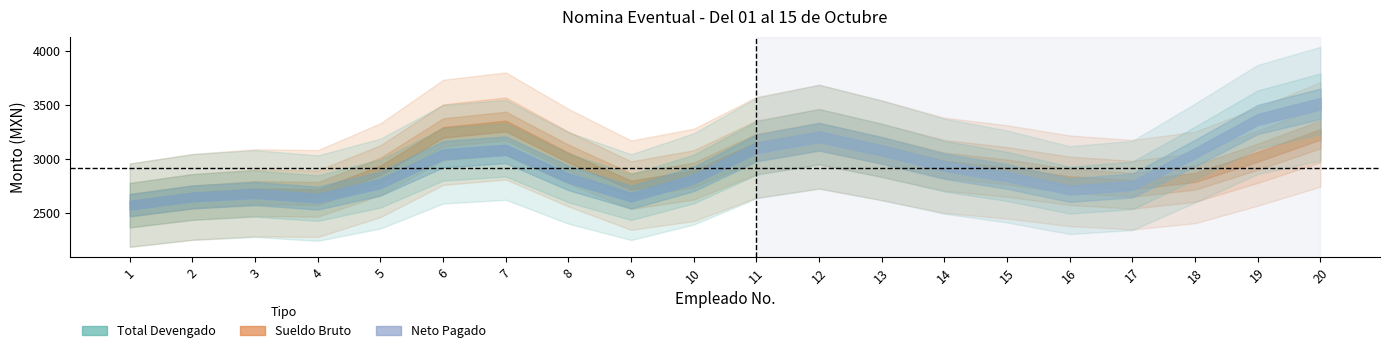

Where is Neto nearest to the value 2731?

5